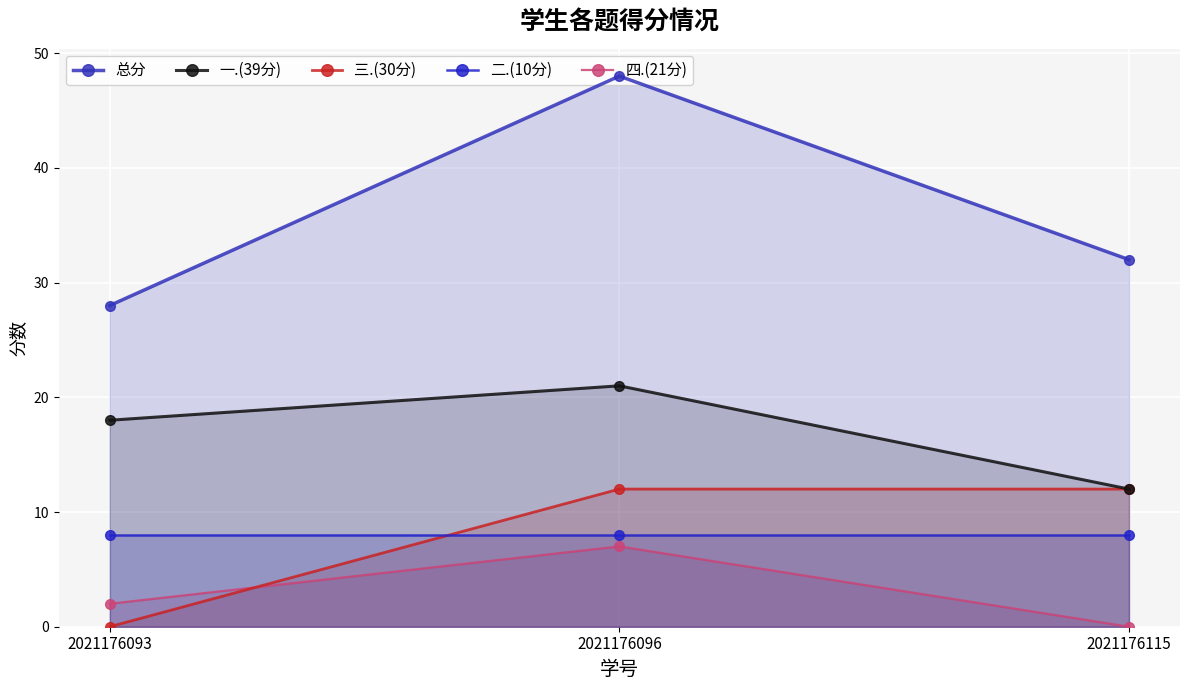

Which series has the largest total across all categories?

总分